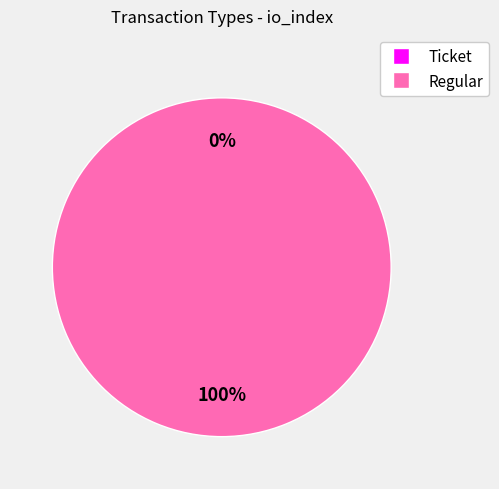

What is the change in value from Ticket to Regular?

+1